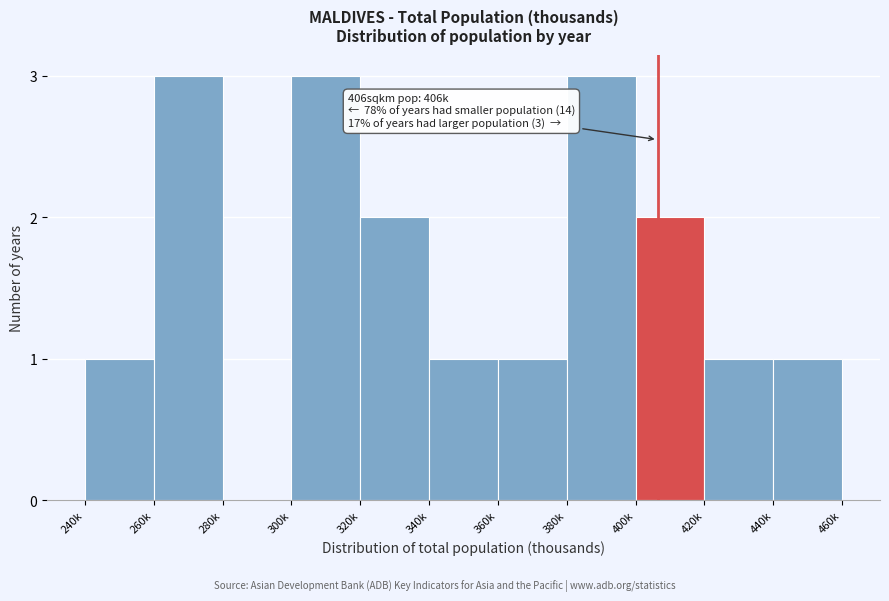

Reading left to right, what are all the values shown in this chart?

240k=1	260k=3	280k=0	300k=3	320k=2	340k=1	360k=1	380k=3	400k=2	420k=1	440k=1